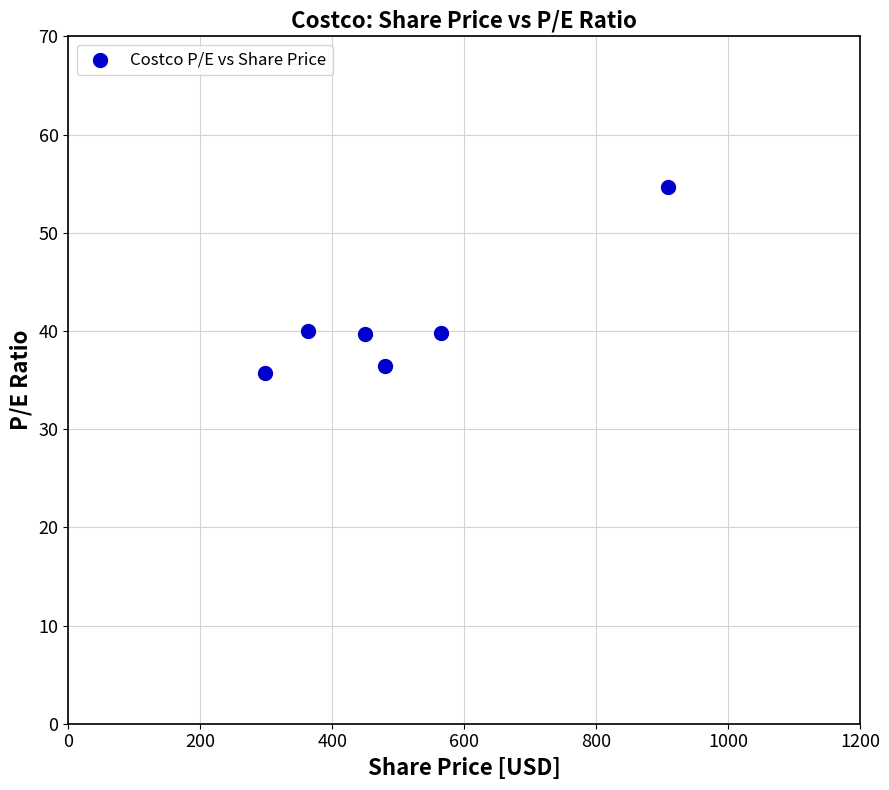

What is the average X value?

510.8